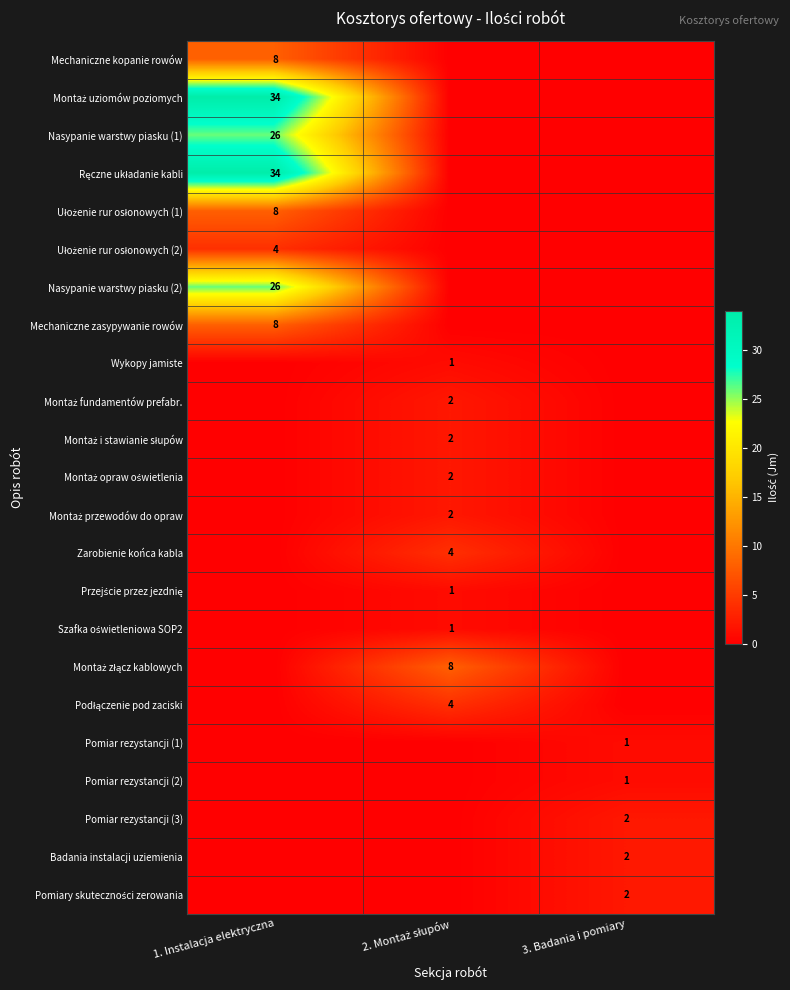

Count the number of data series in this chart.

23